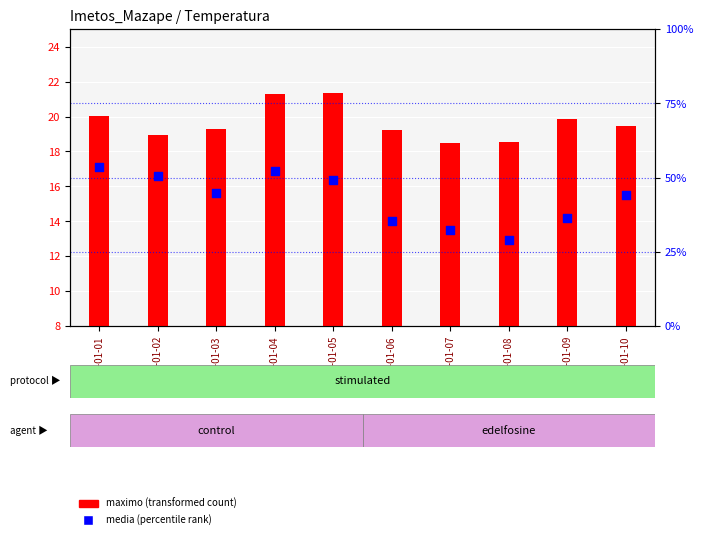

At how many categories does at least one series exceed 28?

10